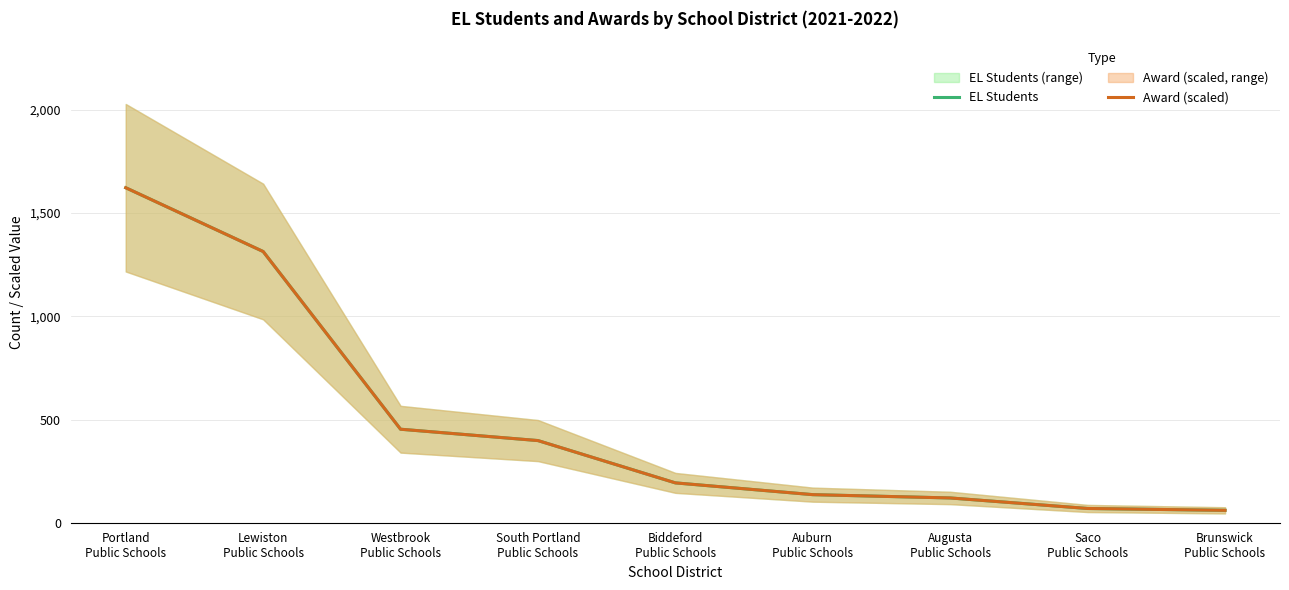

How many lines are shown in the chart?

2